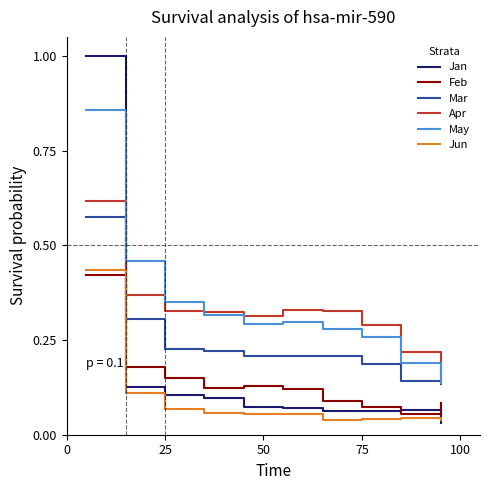

True or false: Jun and May cross at least once.

False